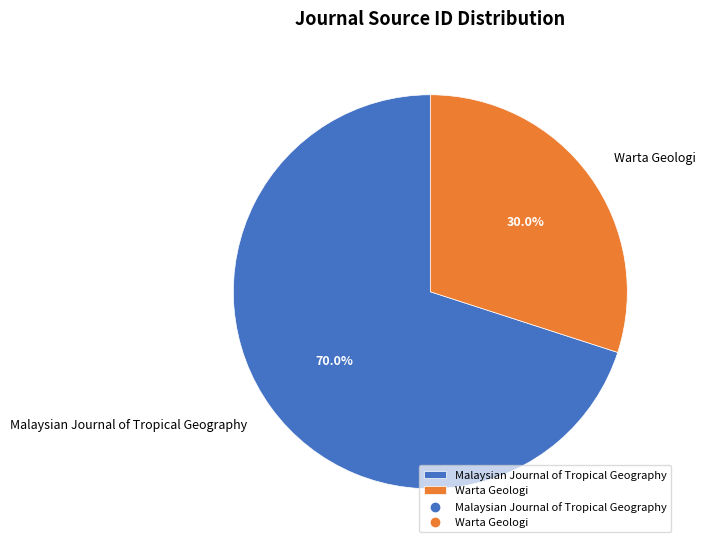

Is there a majority slice in this chart?

Yes